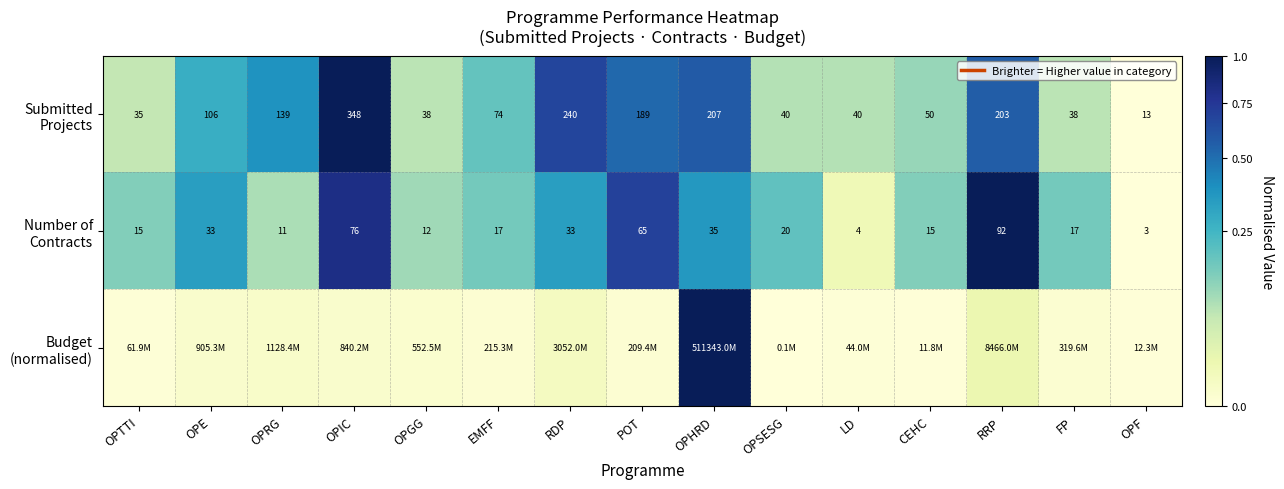

Which category has the highest value in the Submitted Projects series?

OPIC